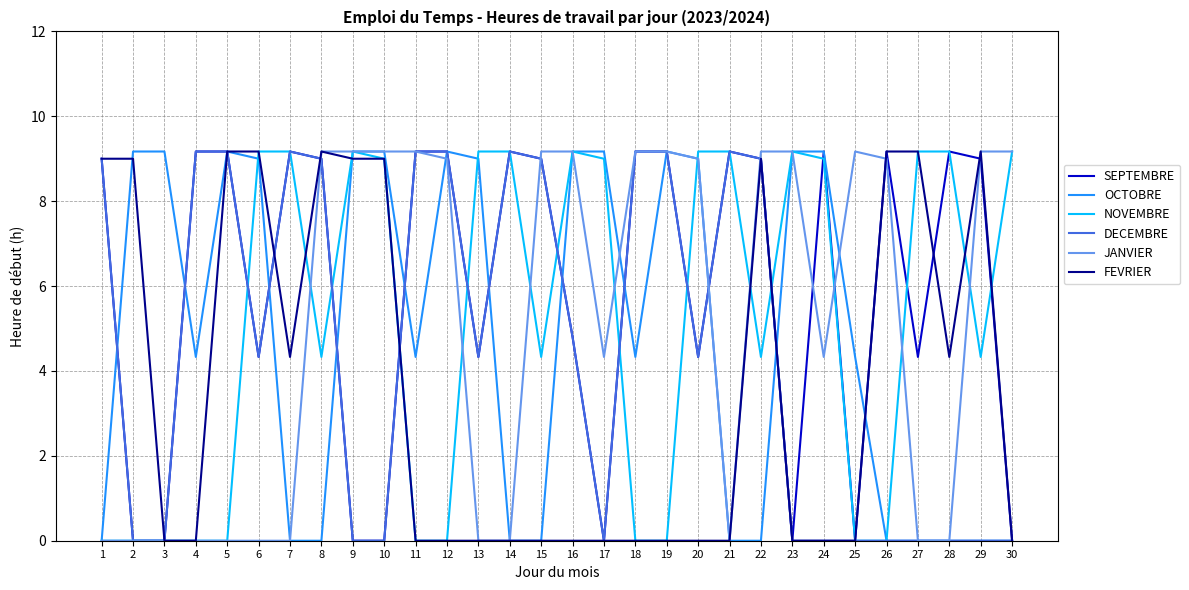

Reading left to right, transcribe all the data shown in this chart.

SEPTEMBRE: 1=9.0	2=0.0	3=0.0	4=9.2	5=9.2	6=4.3	7=9.2	8=9.0	9=0.0	10=0.0	11=9.2	12=9.2	13=4.3	14=9.2	15=9.0	16=4.8	17=0.0	18=9.2	19=9.2	20=4.3	21=9.2	22=9.0	23=0.0	24=9.2	25=0.0	26=9.2	27=4.3	28=9.2	29=9.0	30=0.0
OCTOBRE: 1=0.0	2=9.2	3=9.2	4=4.3	5=9.2	6=9.0	7=0.0	8=0.0	9=9.2	10=9.2	11=4.3	12=9.2	13=9.0	14=0.0	15=0.0	16=9.2	17=9.2	18=4.3	19=9.2	20=9.0	21=0.0	22=0.0	23=9.2	24=9.2	25=4.3	26=0.0	27=0.0	28=0.0	29=0.0	30=0.0
NOVEMBRE: 1=0.0	2=0.0	3=0.0	4=0.0	5=0.0	6=9.2	7=9.2	8=4.3	9=9.2	10=9.0	11=0.0	12=0.0	13=9.2	14=9.2	15=4.3	16=9.2	17=9.0	18=0.0	19=0.0	20=9.2	21=9.2	22=4.3	23=9.2	24=9.0	25=0.0	26=0.0	27=9.2	28=9.2	29=4.3	30=9.2
DECEMBRE: 1=9.0	2=0.0	3=0.0	4=9.2	5=9.2	6=4.3	7=9.2	8=9.0	9=0.0	10=0.0	11=9.2	12=9.2	13=4.3	14=9.2	15=9.0	16=4.8	17=0.0	18=9.2	19=9.2	20=4.3	21=9.2	22=9.0	23=0.0	24=0.0	25=0.0	26=0.0	27=0.0	28=0.0	29=0.0	30=0.0
JANVIER: 1=0.0	2=0.0	3=0.0	4=0.0	5=0.0	6=0.0	7=0.0	8=9.2	9=9.2	10=9.2	11=9.2	12=9.0	13=0.0	14=0.0	15=9.2	16=9.2	17=4.3	18=9.2	19=9.2	20=9.0	21=0.0	22=9.2	23=9.2	24=4.3	25=9.2	26=9.0	27=0.0	28=0.0	29=9.2	30=9.2
FEVRIER: 1=9.0	2=9.0	3=0.0	4=0.0	5=9.2	6=9.2	7=4.3	8=9.2	9=9.0	10=9.0	11=0.0	12=0.0	13=0.0	14=0.0	15=0.0	16=0.0	17=0.0	18=0.0	19=0.0	20=0.0	21=0.0	22=9.0	23=0.0	24=0.0	25=0.0	26=9.2	27=9.2	28=4.3	29=9.2	30=0.0